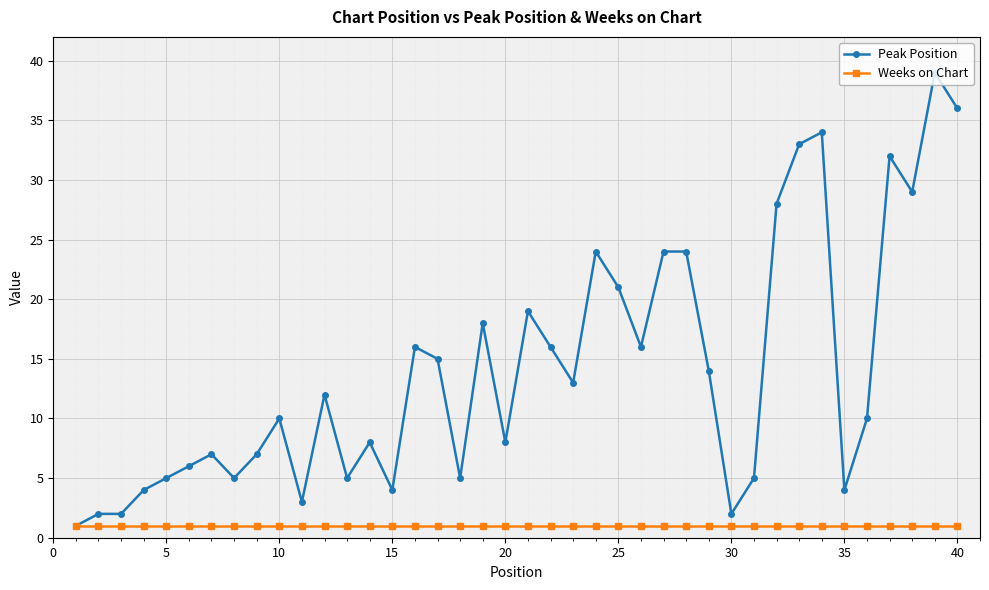

What is the maximum value shown in the chart?

39